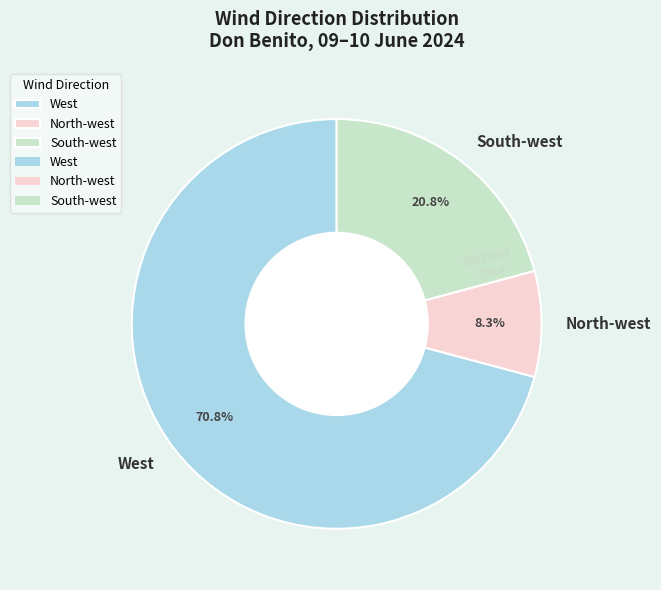

What is the largest slice in the pie chart?

West